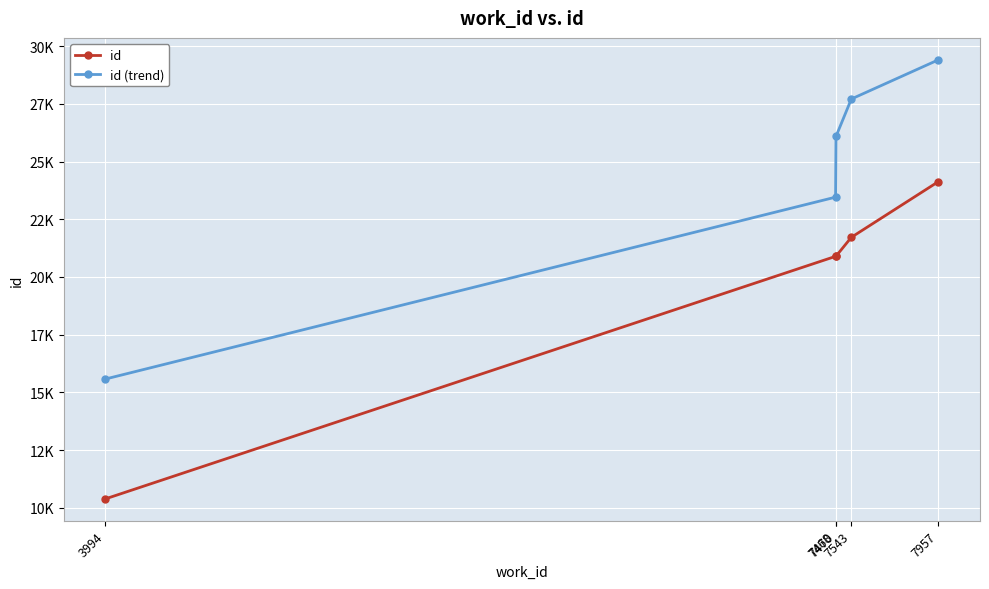

What are all the series names shown in the legend?

id, id (trend)